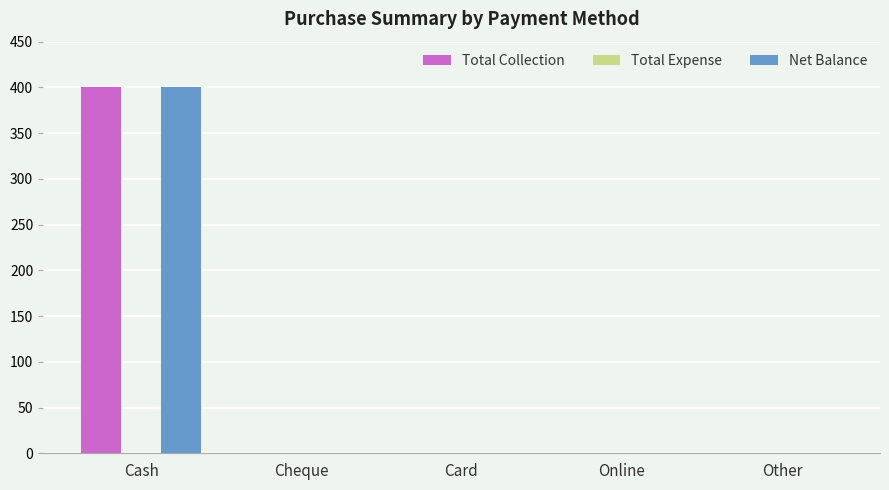

Are the bars grouped side by side (vs. stacked)?

Yes